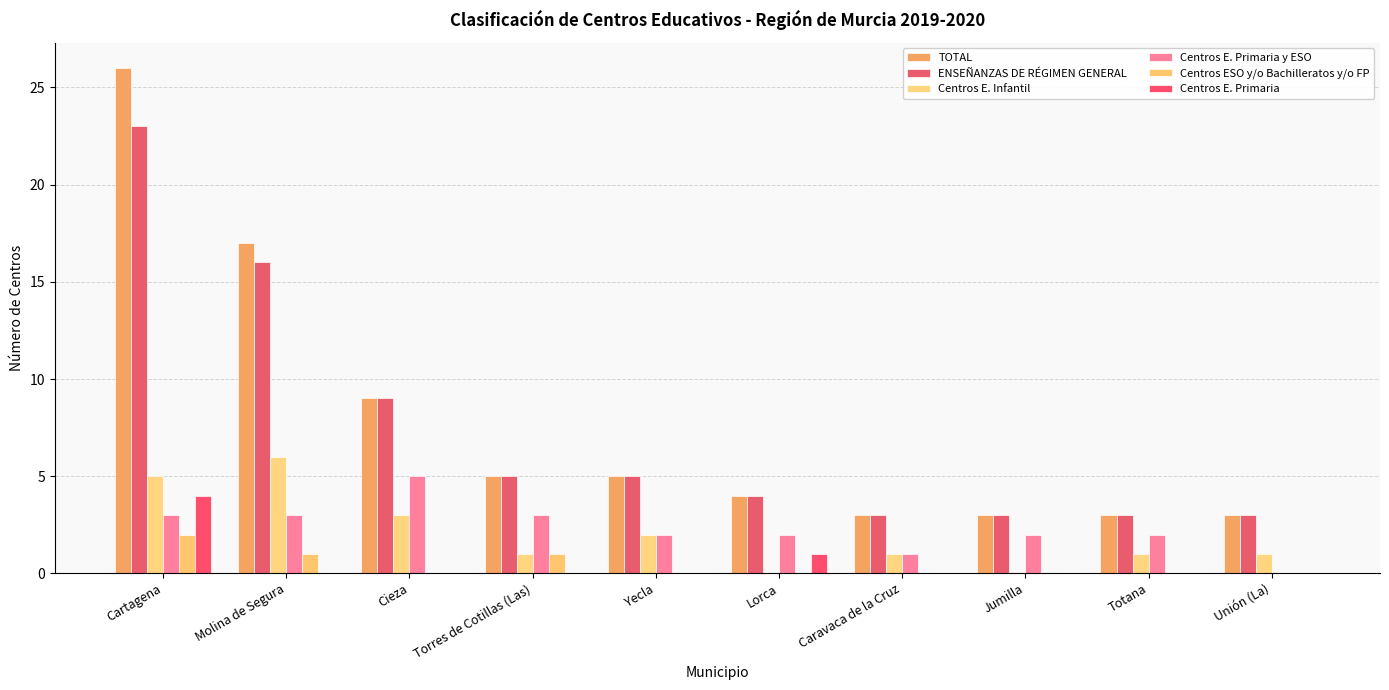

List the series in order of their peak value, highest first.

TOTAL, ENSEÑANZAS DE RÉGIMEN GENERAL, Centros E. Infantil, Centros E. Primaria y ESO, Centros E. Primaria, Centros ESO y/o Bachilleratos y/o FP